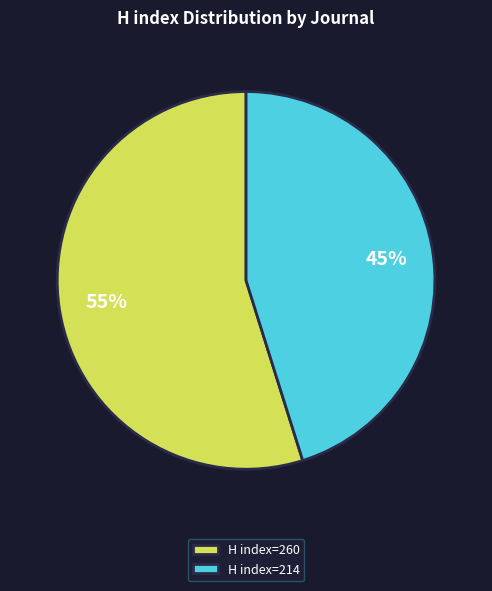

Which category has the smallest portion of the pie?

H index=214